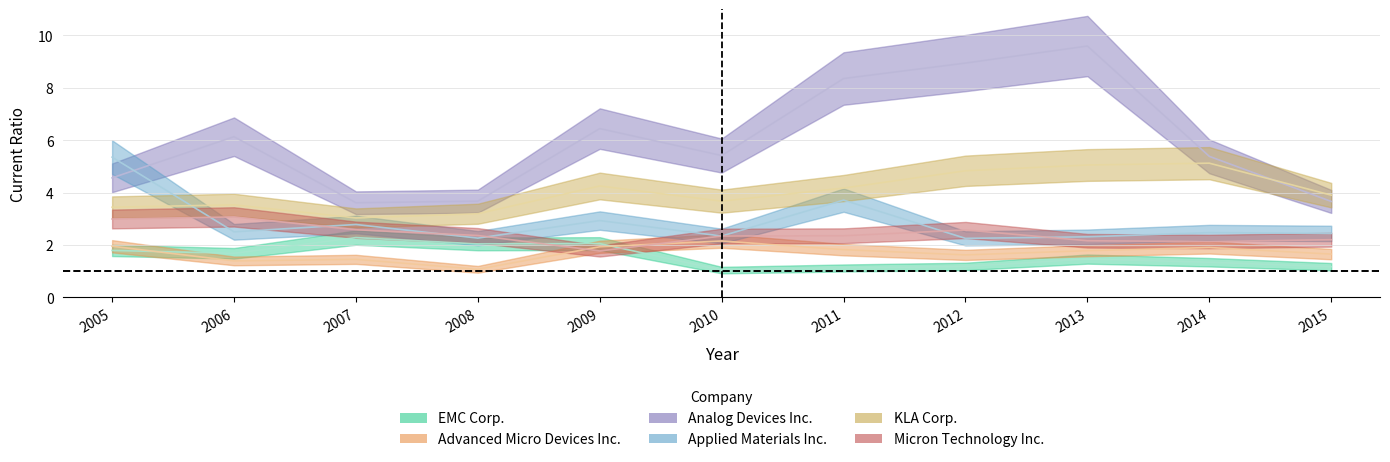

Reading right to left, extract all data points from this chart.

EMC Corp.: 2015=1.2	2014=1.3	2013=1.5	2012=1.2	2011=1.1	2010=1.0	2009=2.0	2008=2.0	2007=2.3	2006=1.7	2005=1.8
Advanced Micro Devices Inc.: 2015=1.6	2014=1.9	2013=1.8	2012=1.6	2011=1.8	2010=2.1	2009=1.9	2008=1.1	2007=1.4	2006=1.4	2005=1.9
Analog Devices Inc.: 2015=3.7	2014=5.4	2013=9.6	2012=8.9	2011=8.3	2010=5.4	2009=6.4	2008=3.7	2007=3.6	2006=6.1	2005=4.6
Applied Materials Inc.: 2015=2.4	2014=2.5	2013=2.3	2012=2.2	2011=3.7	2010=2.3	2009=2.9	2008=2.3	2007=2.8	2006=2.5	2005=5.3
KLA Corp.: 2015=3.9	2014=5.1	2013=5.0	2012=4.8	2011=4.2	2010=3.7	2009=4.2	2008=3.2	2007=3.0	2006=3.5	2005=3.4
Micron Technology Inc.: 2015=2.2	2014=2.1	2013=2.2	2012=2.6	2011=2.4	2010=2.3	2009=1.8	2008=2.4	2007=2.6	2006=3.1	2005=3.0